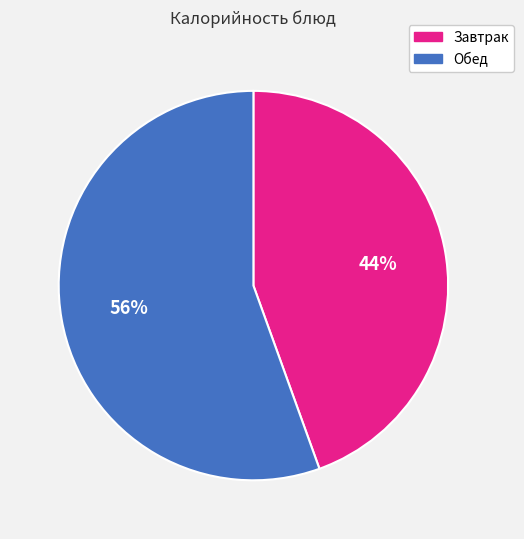

Is the sum of Завтрак and Обед greater than half?

Yes